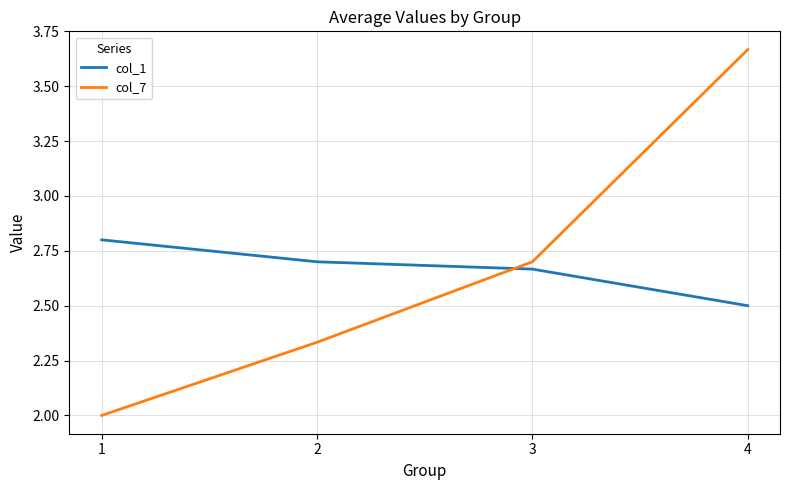

Where is col_1 nearest to the value 2?

4